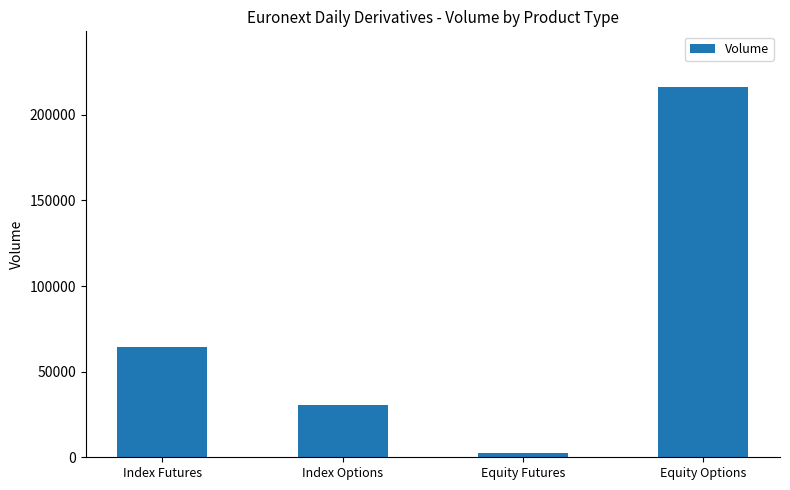

Rank the categories by value from lowest to highest.

Equity Futures, Index Options, Index Futures, Equity Options